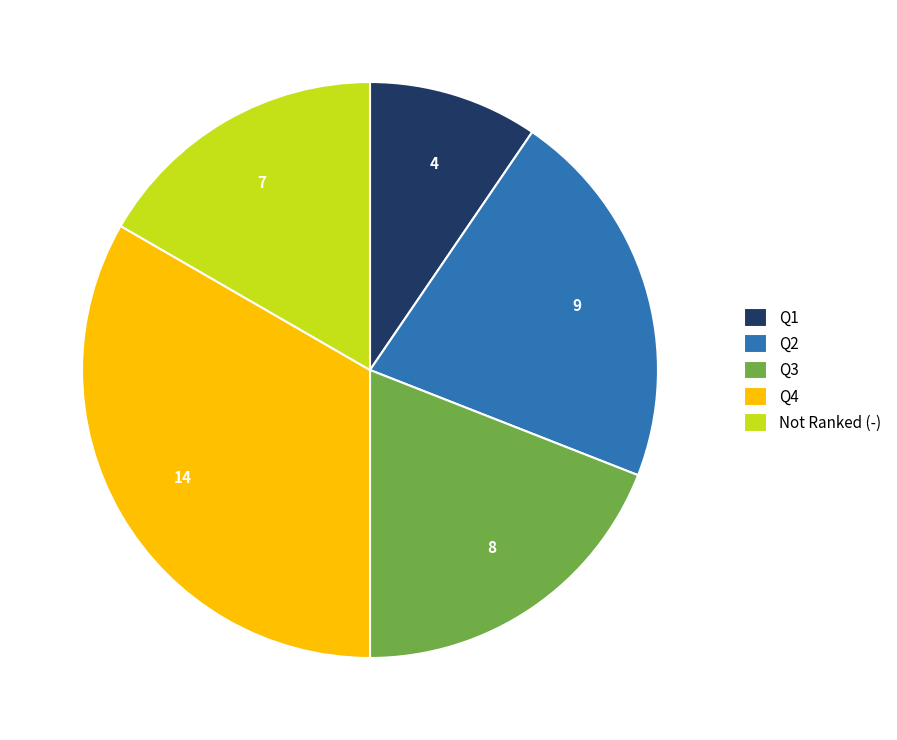

True or false: Q1 accounts for 3% of the total.

False